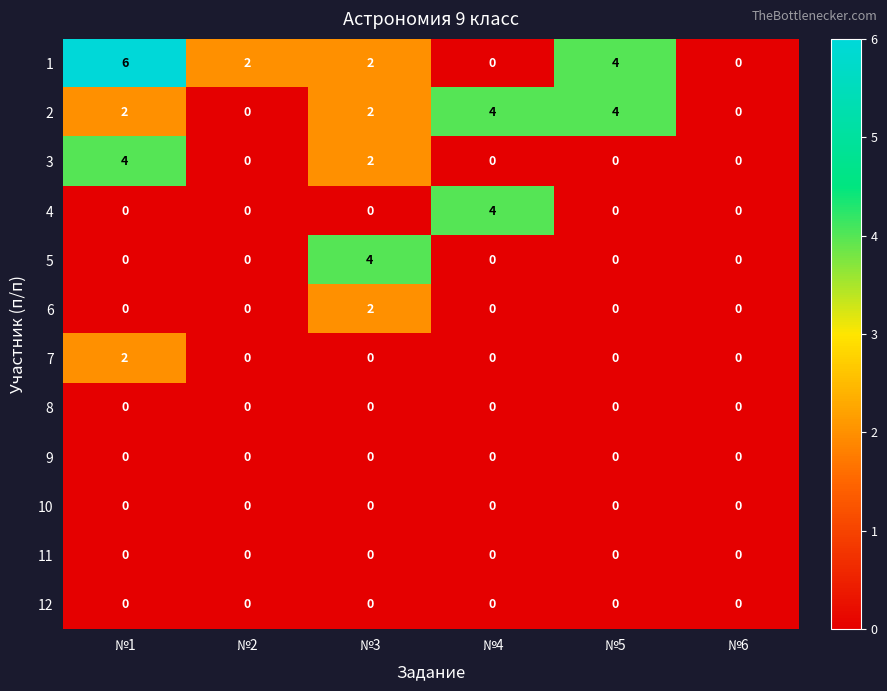

Between №1 and №5, which series saw the biggest shift?

3